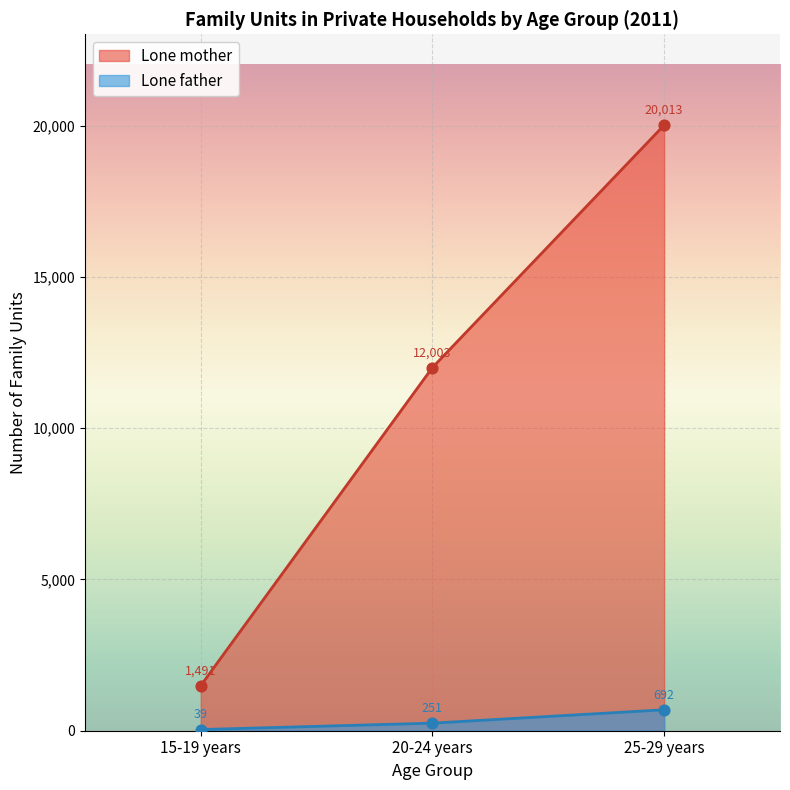

At which category is the sum across all series the highest?

25-29 years